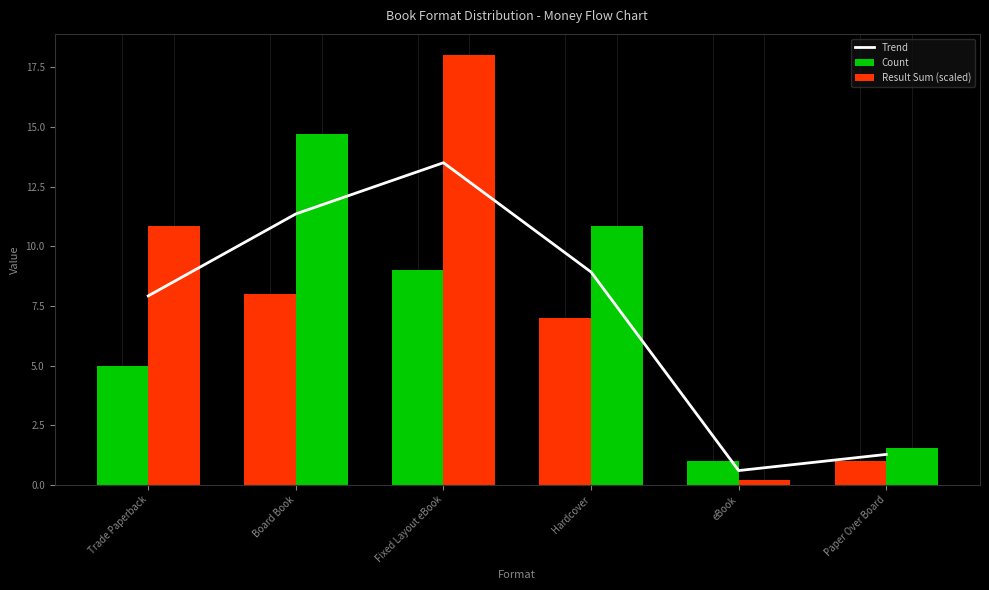

What value does the Trend series have at Trade Paperback?

7.9